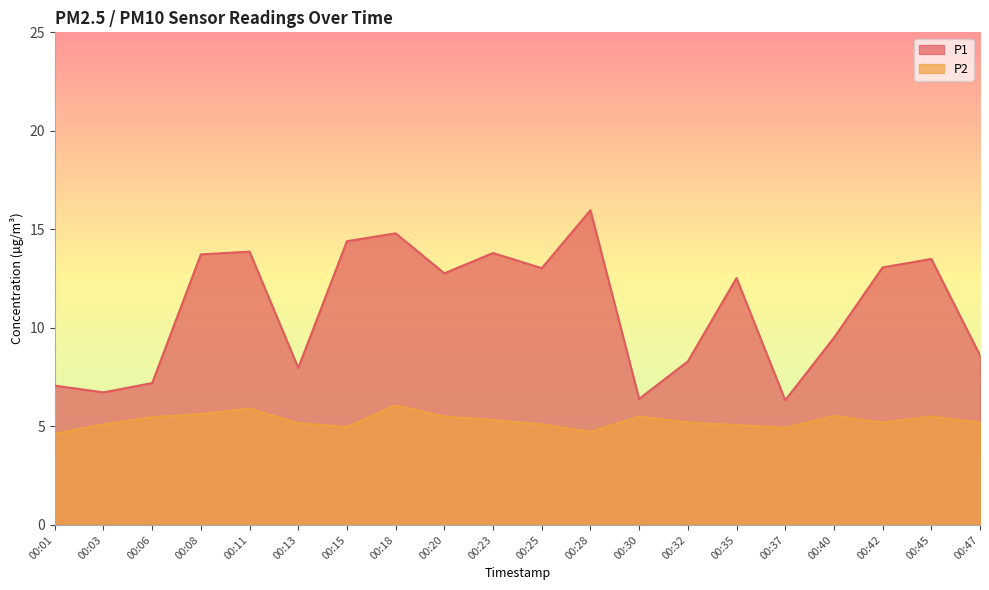

What is the sum of all P1 values?

219.6